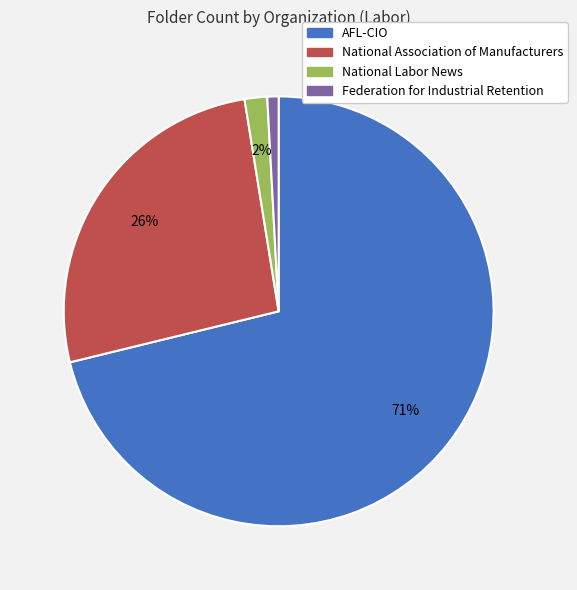

Count the number of slices in the pie.

4